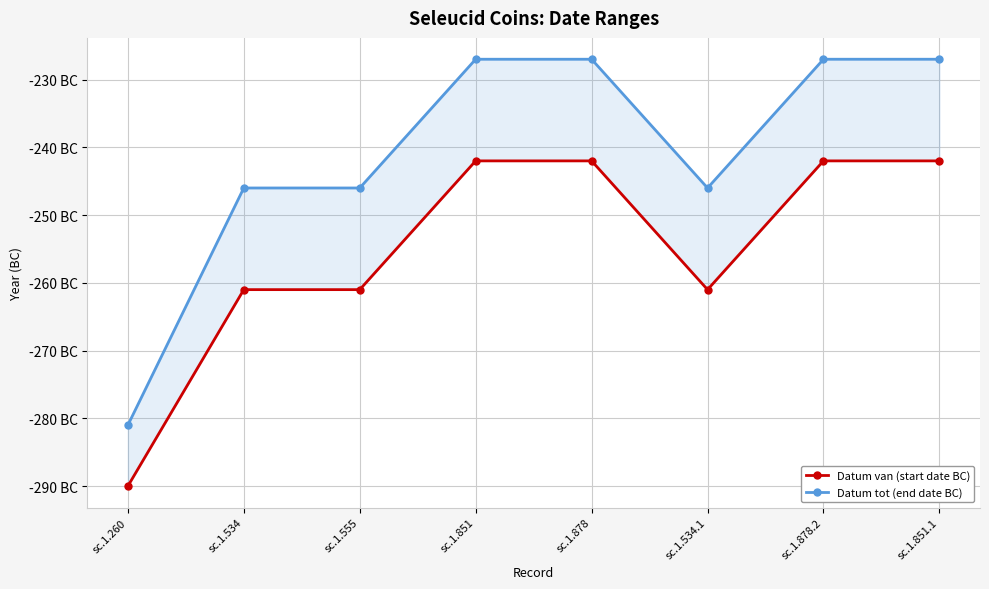

Which series has the largest range (max minus min)?

Datum tot (end date BC)